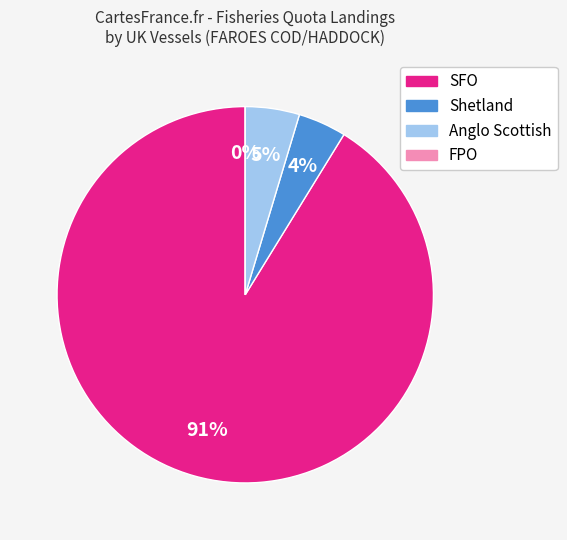

Does FPO represent more than half of the total?

No